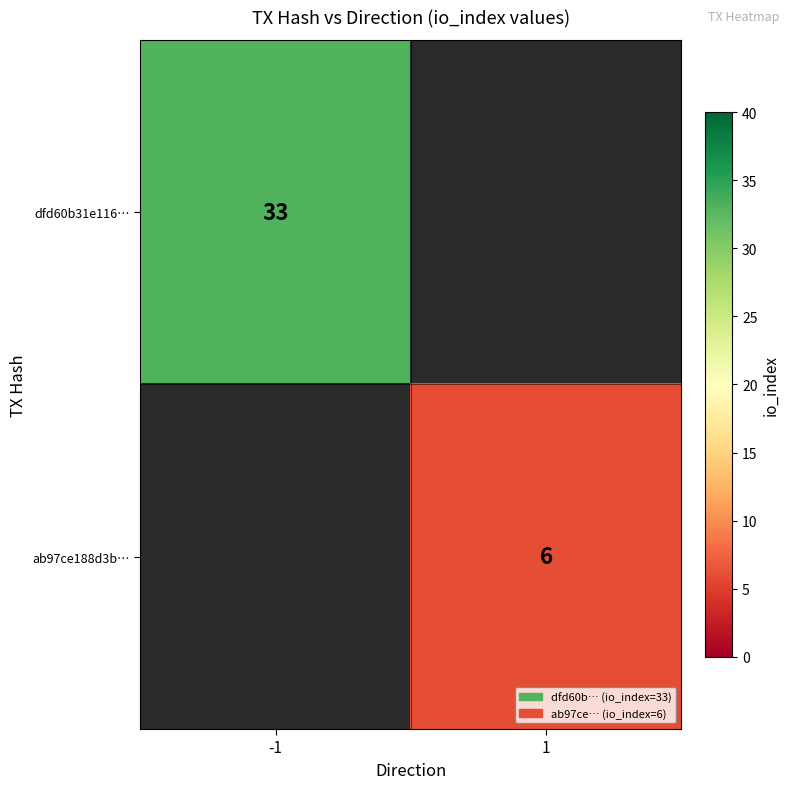

The value of ab97ce188d3b… at 1 is 6. True or false?

True